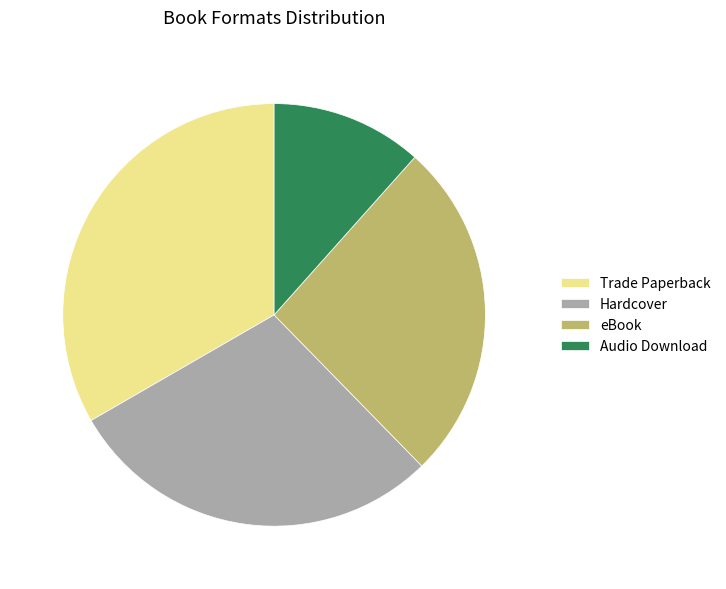

Do eBook and Trade Paperback together represent more than half of the pie?

Yes